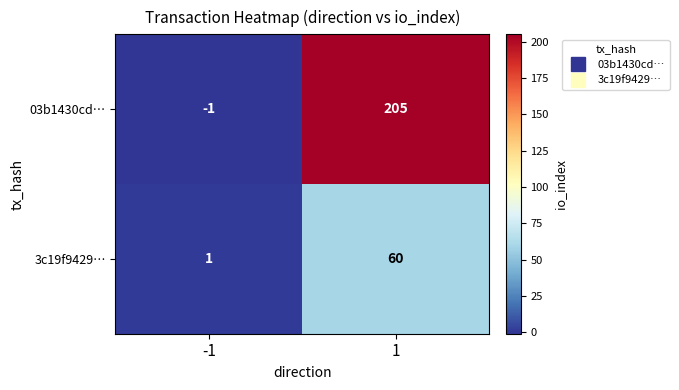

What is the average value of the 03b1430cd… series?

102